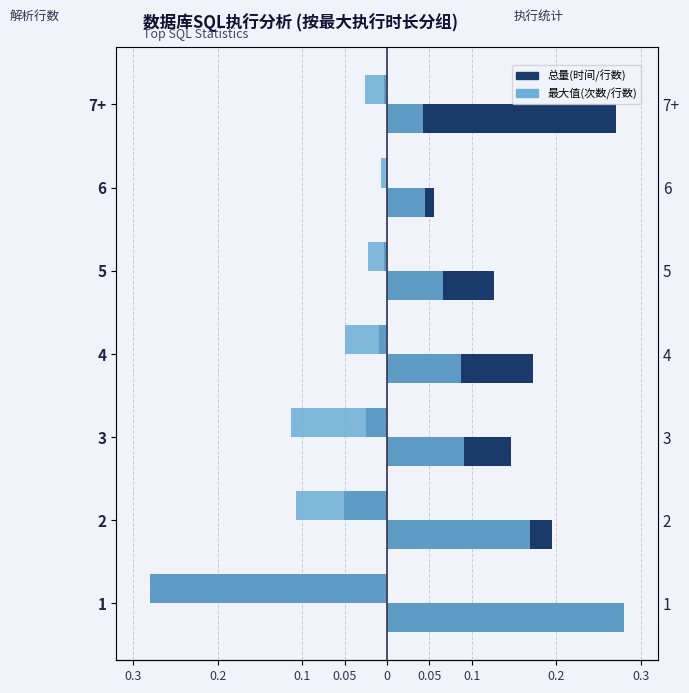

Are the bars grouped side by side (vs. stacked)?

Yes